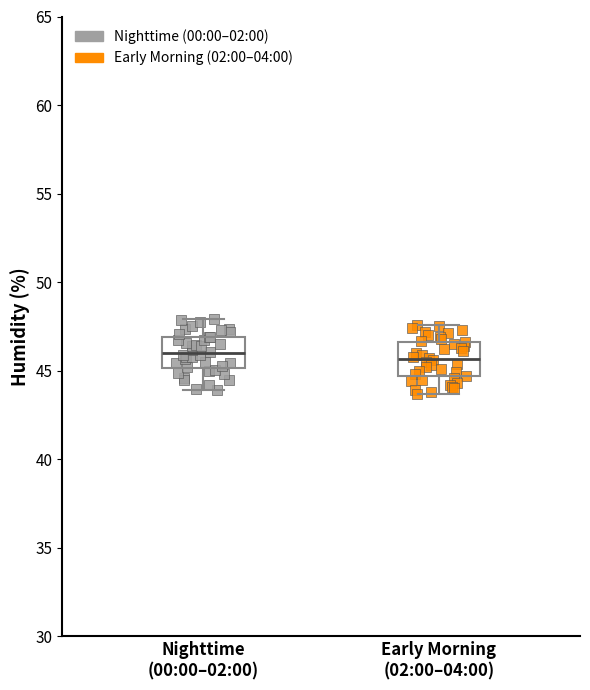

Where does the median line of the box for Early Morning (02:00–04:00) sit on the y-axis? The values are not printed on the chart, so give them approximately, as read against the axis.

45.5